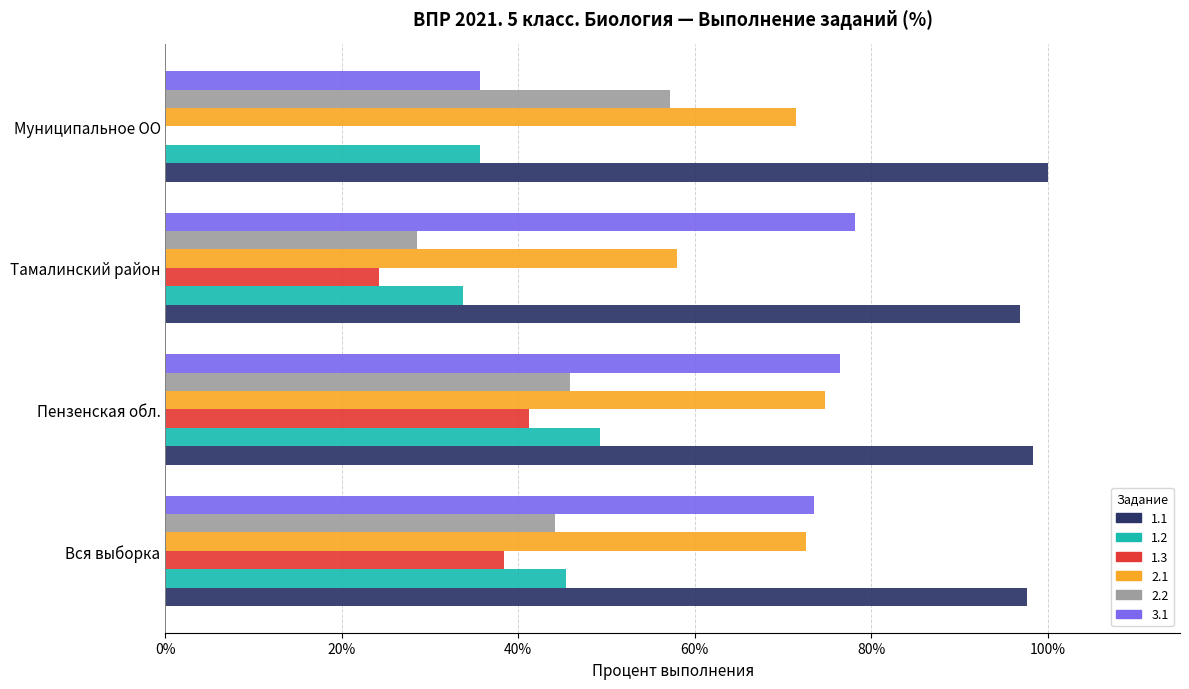

What is the sum of all 3.1 values?

263.9